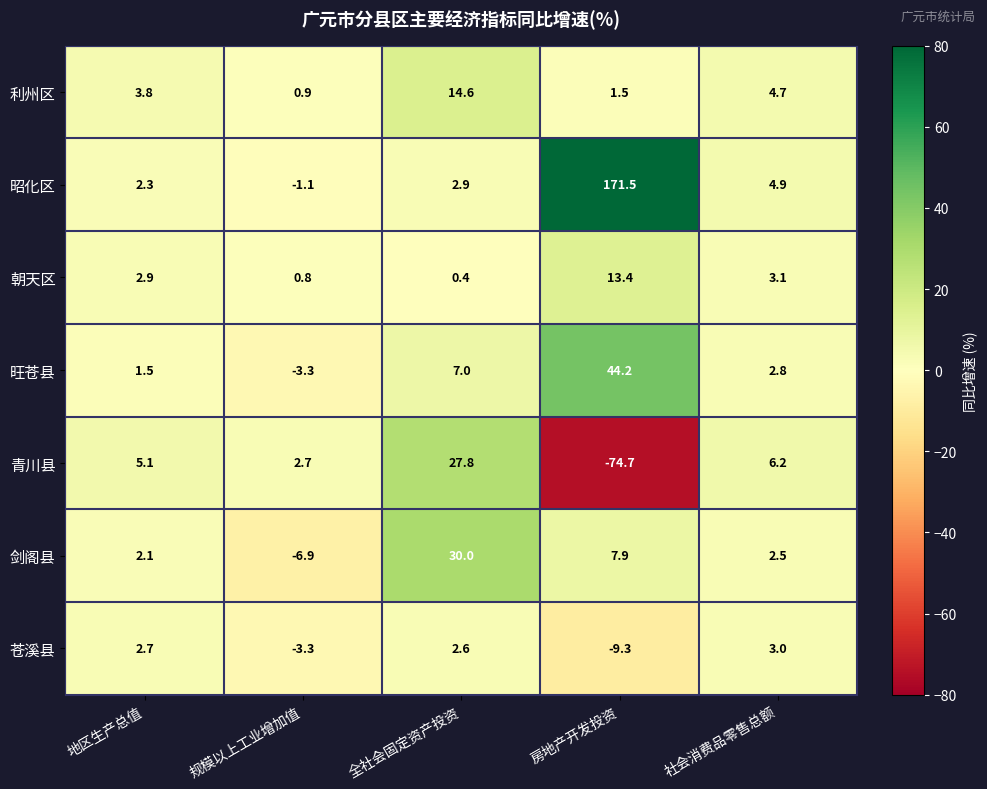

How many values in the 昭化区 series exceed 2?

4